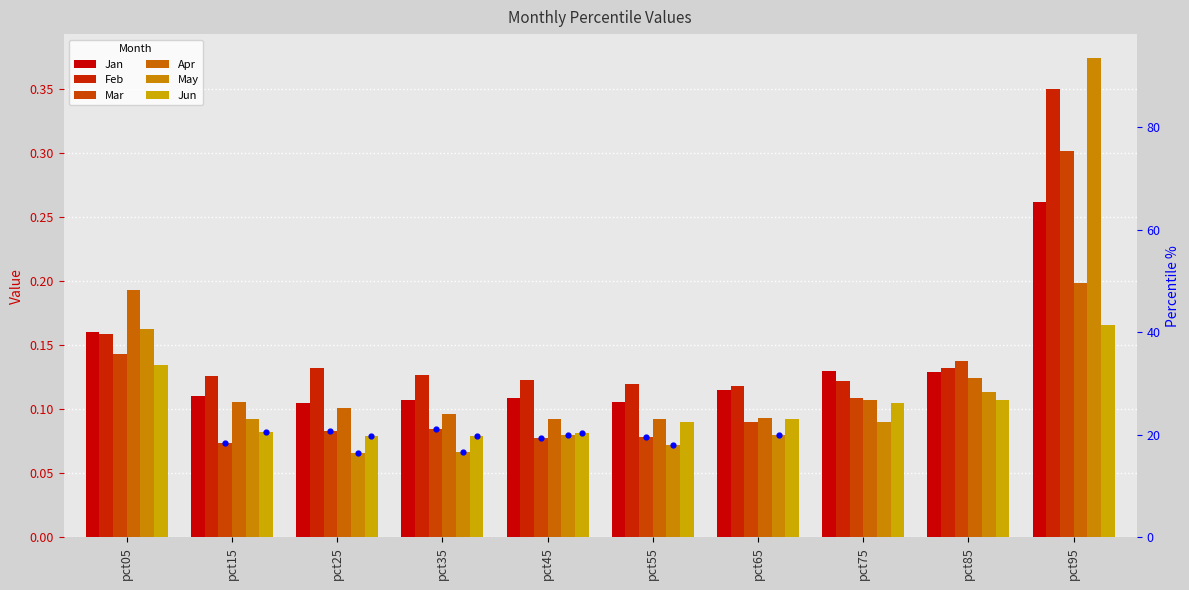

Is the value of May at pct05 greater than the value of Mar at pct65?

Yes